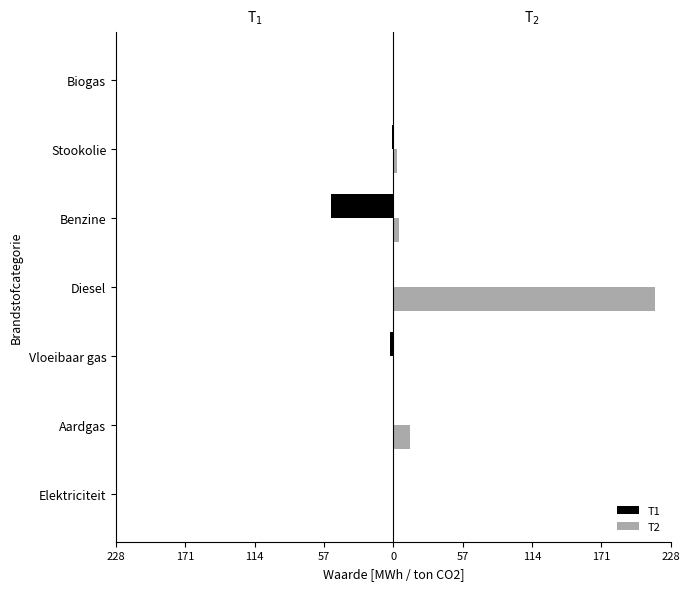

What are all the series names shown in the legend?

T1, T2